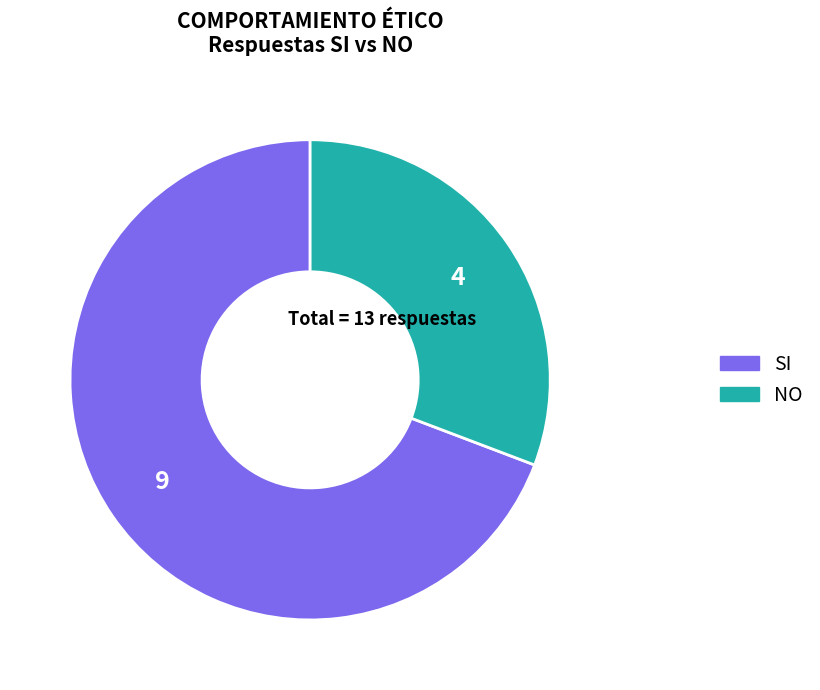

Does SI account for over 50% of the chart?

Yes